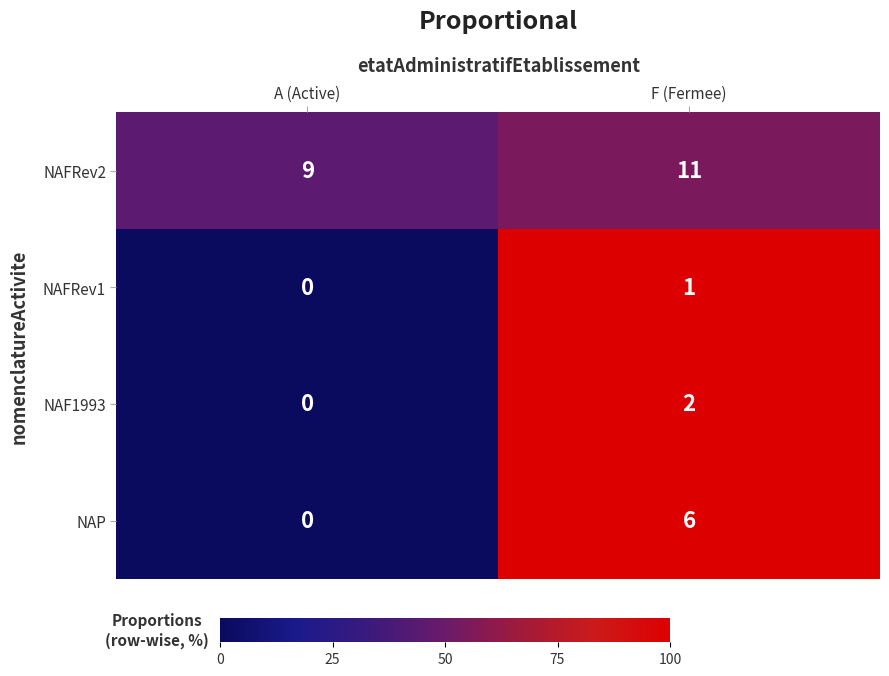

Is it true that NAF1993 equals 1 at F (Fermee)?

False